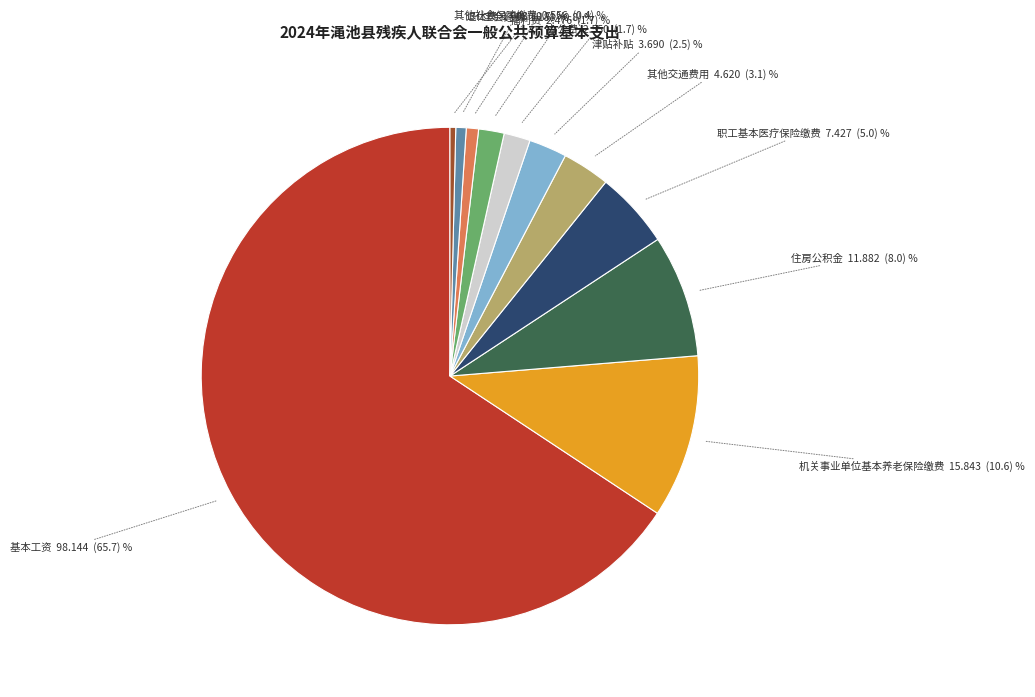

Is there a majority slice in this chart?

Yes